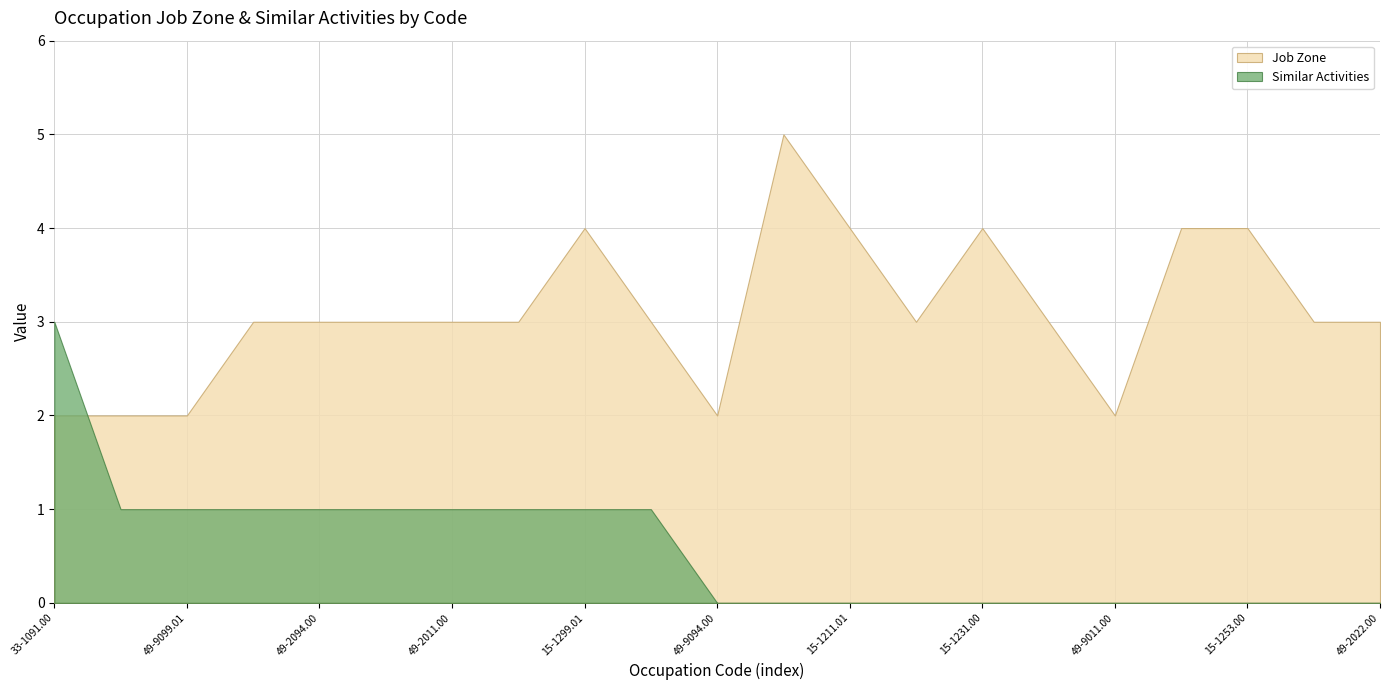

What is the greatest value displayed?

5